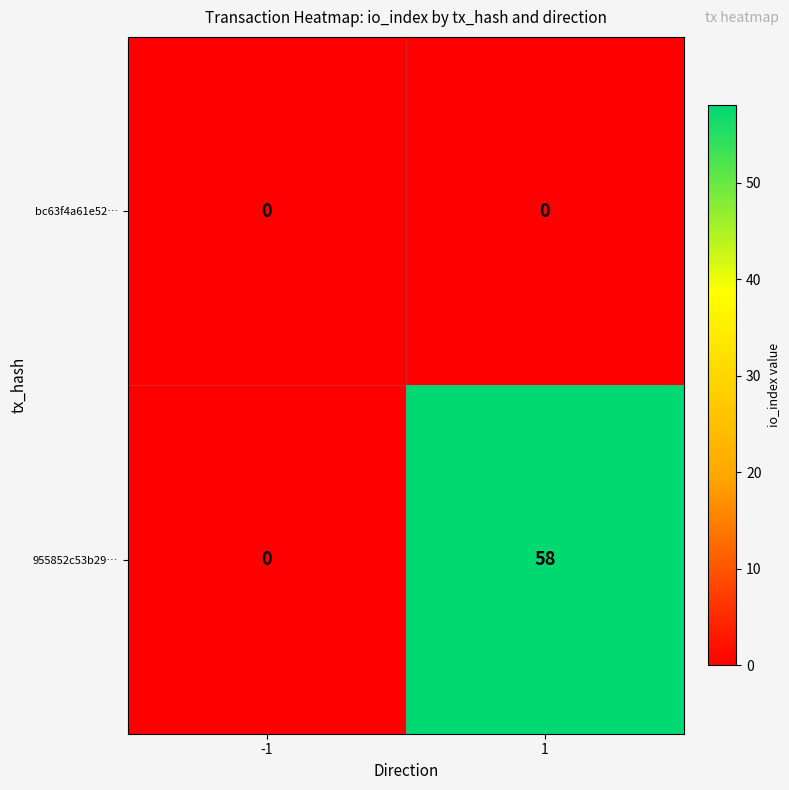

What is the average value of the 955852c53b29… series?

29